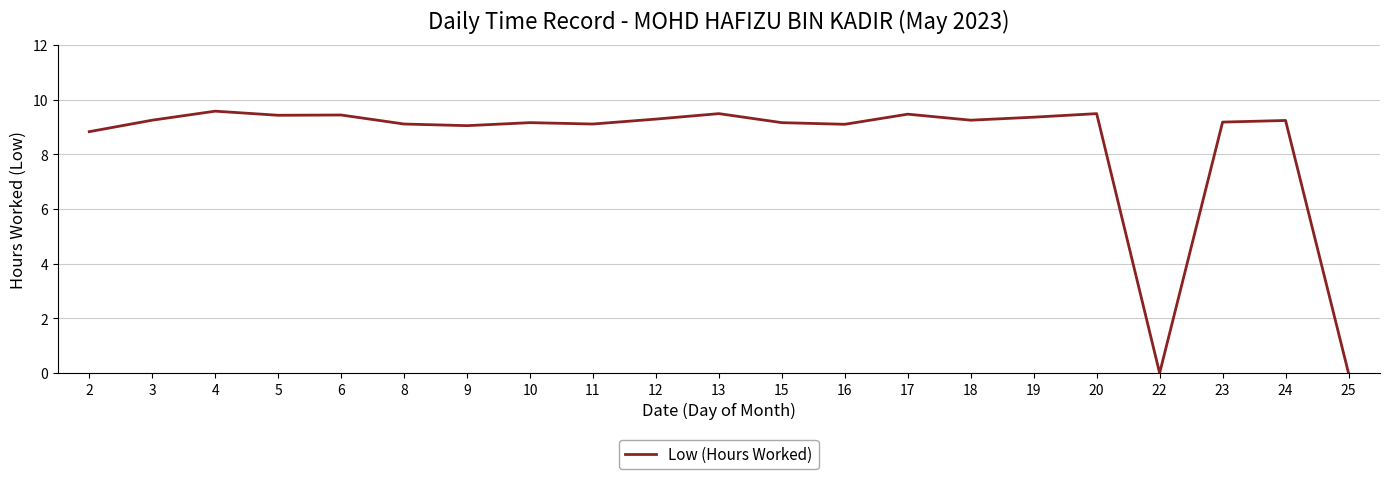

True or false: the data shows 9.4 at 6.

True